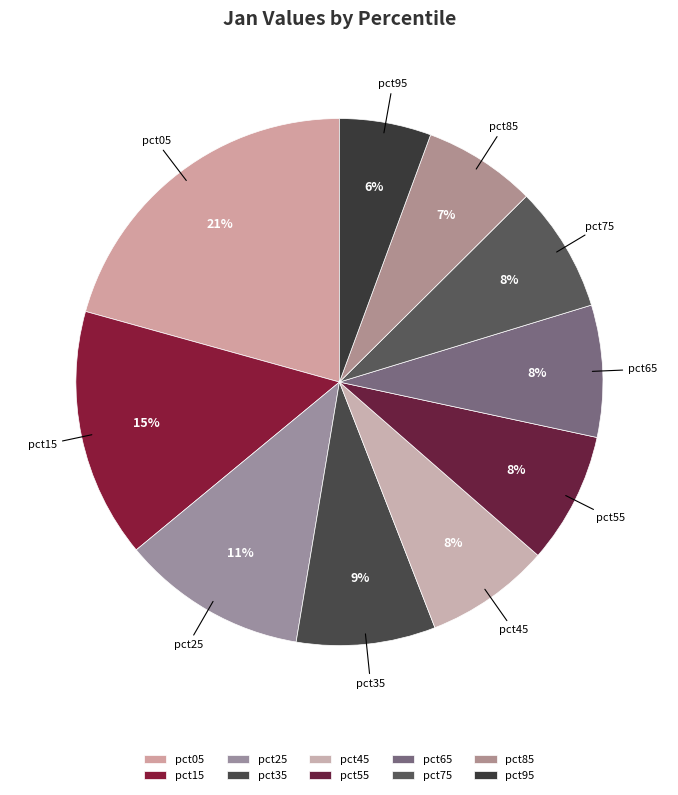

True or false: pct15 accounts for 15% of the total.

True